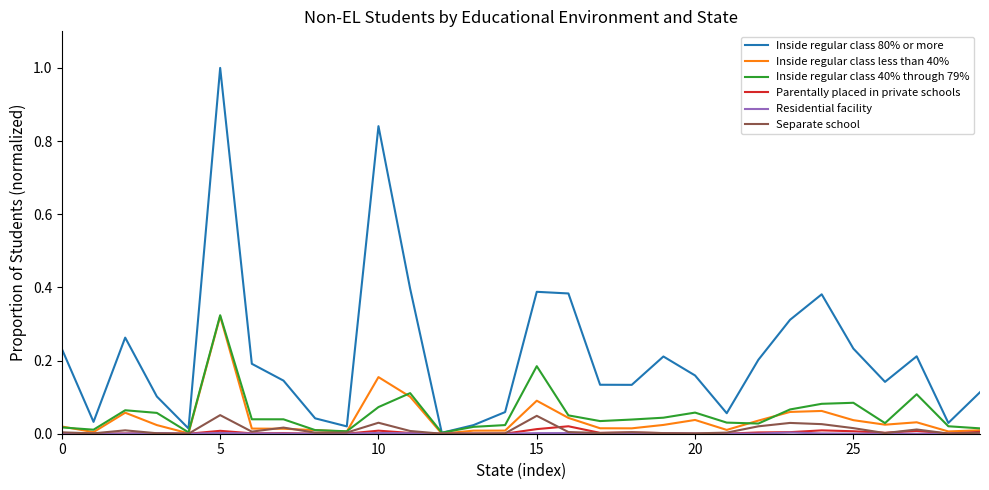

How many series are shown in this chart?

6